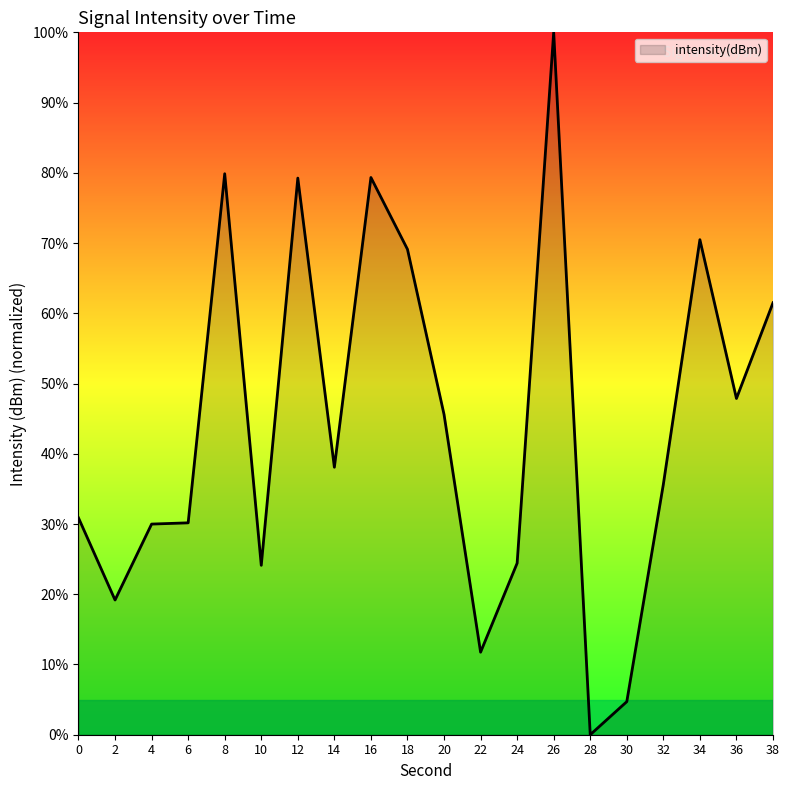

Which label corresponds to the smallest value in the chart?

28